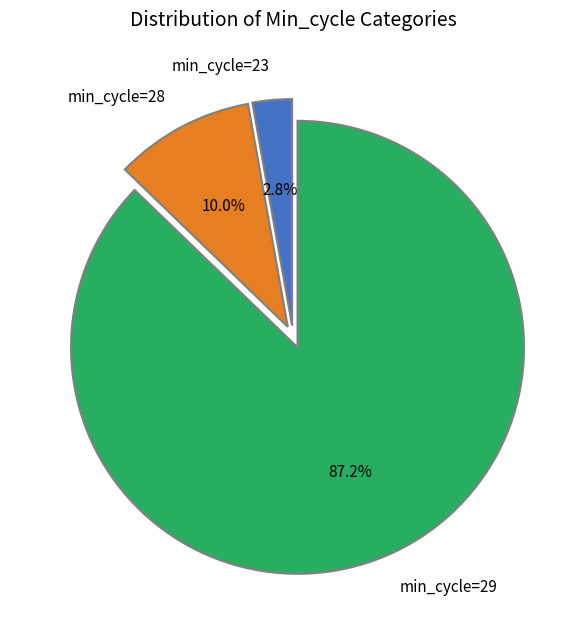

Does min_cycle=29 represent more than half of the total?

Yes